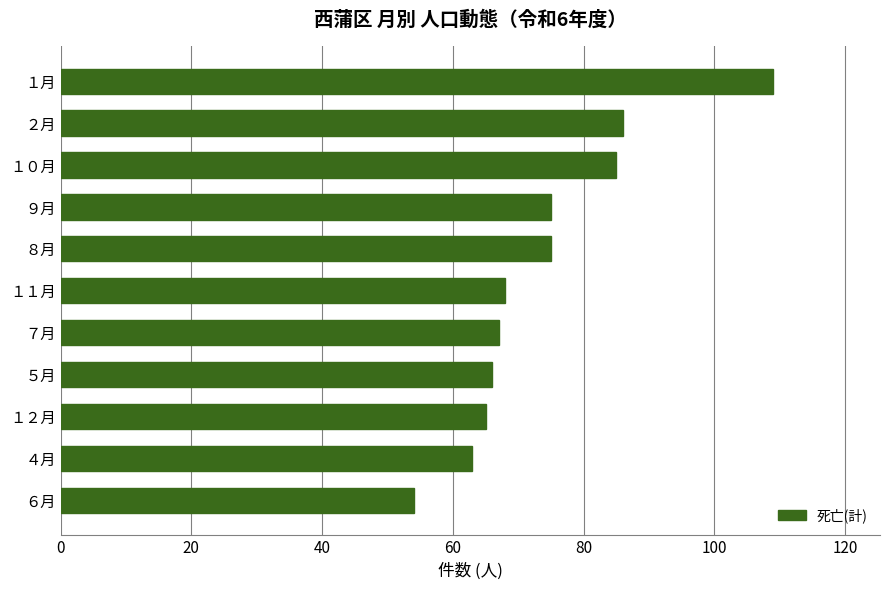

Reading top to bottom, transcribe all the data shown in this chart.

109	86	85	75	75	68	67	66	65	63	54